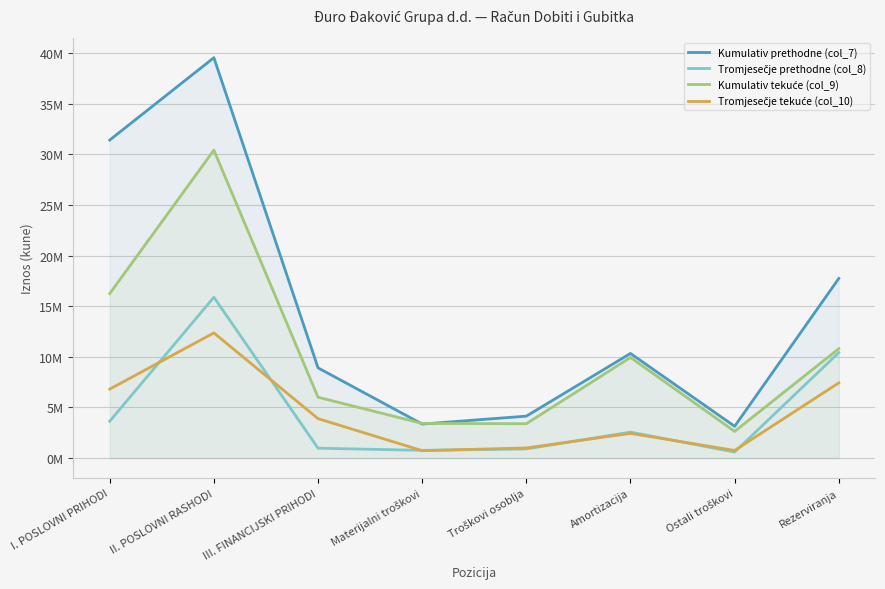

Reading left to right, what are all the values shown in this chart?

Kumulativ prethodne (col_7): I. POSLOVNI PRIHODI=31400227	II. POSLOVNI RASHODI=39532509	III. FINANCIJSKI PRIHODI=8909957	Materijalni troškovi=3361252	Troškovi osoblja=4143604	Amortizacija=10334654	Ostali troškovi=3140772	Rezerviranja=17735425
Tromjesečje prethodne (col_8): I. POSLOVNI PRIHODI=3637963	II. POSLOVNI RASHODI=15881344	III. FINANCIJSKI PRIHODI=978930	Materijalni troškovi=763846	Troškovi osoblja=906633	Amortizacija=2566098	Ostali troškovi=594428	Rezerviranja=10419023
Kumulativ tekuće (col_9): I. POSLOVNI PRIHODI=16241947	II. POSLOVNI RASHODI=30401043	III. FINANCIJSKI PRIHODI=6010386	Materijalni troškovi=3425044	Troškovi osoblja=3396013	Amortizacija=9938123	Ostali troškovi=2639738	Rezerviranja=10805269
Tromjesečje tekuće (col_10): I. POSLOVNI PRIHODI=6810730	II. POSLOVNI RASHODI=12359979	III. FINANCIJSKI PRIHODI=3895063	Materijalni troškovi=733590	Troškovi osoblja=1003496	Amortizacija=2439538	Ostali troškovi=756106	Rezerviranja=7427249